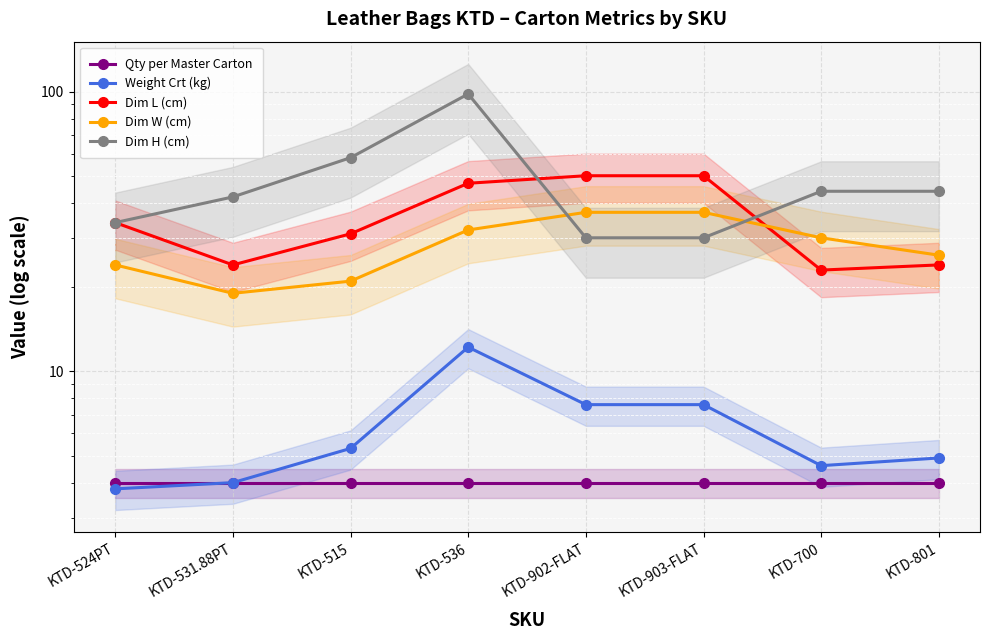

How many data points in Dim W (cm) are less than 30?

4